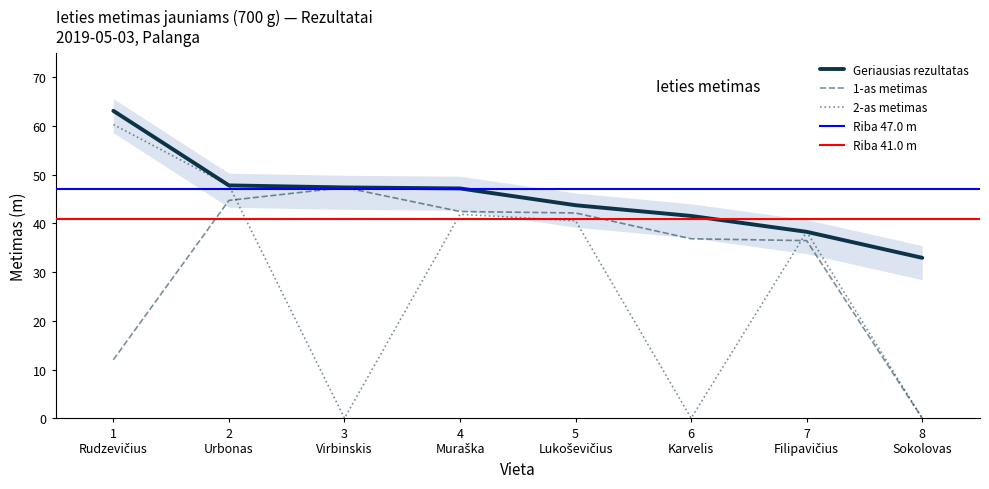

What is the maximum value for 2-as metimas?

60.3